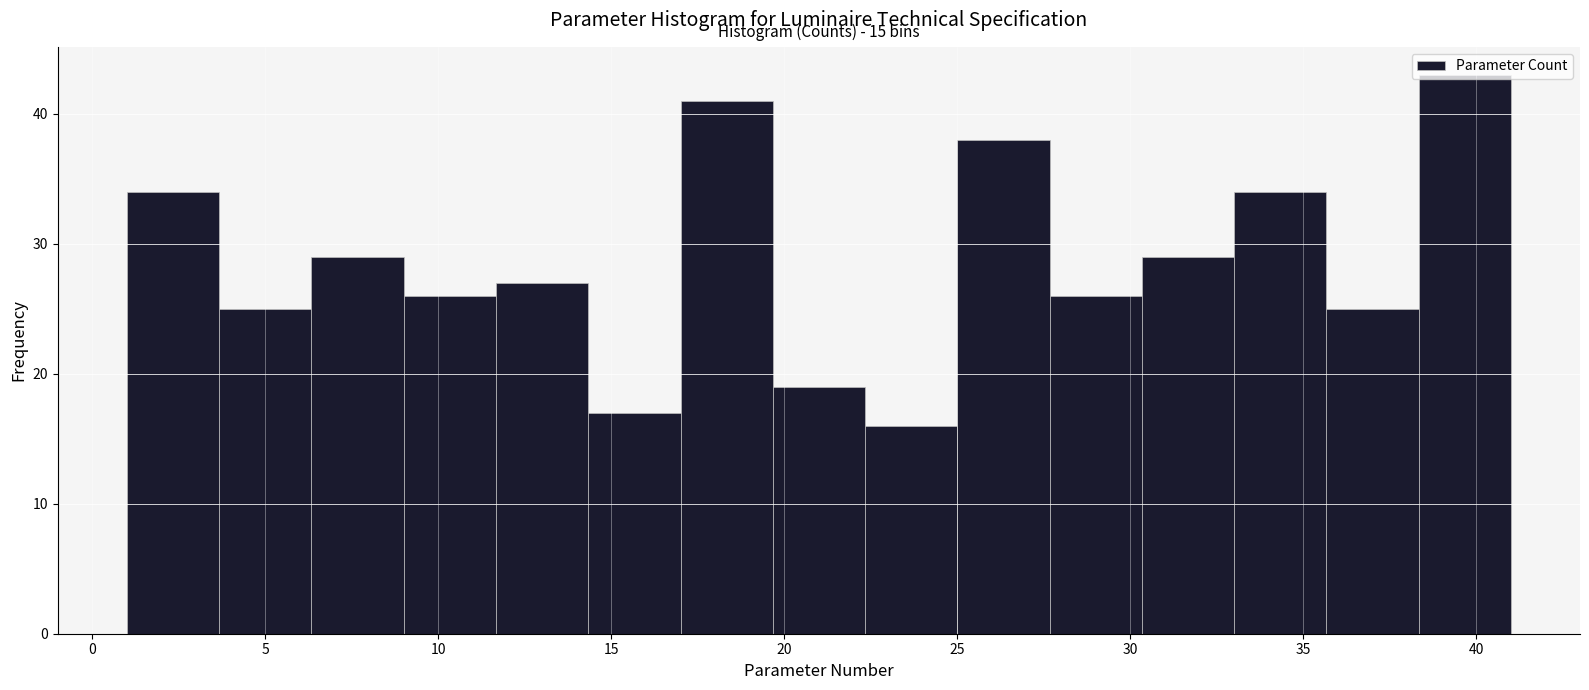

Which range on the x-axis has the tallest bar?

38.5 to 41.0